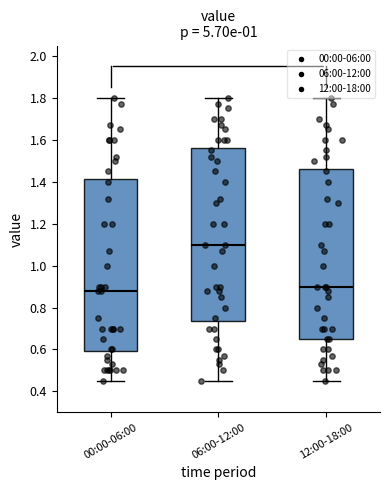

Reading left to right, read every box against the y-axis: the position of its median line, the range the box covers, and the ends of its whiskers. The values are not printed on the chart, so give them approximately, as read against the axis.

00:00-06:00: median 0.88, box 0.60 to 1.42, whiskers 0.46 to 1.80
06:00-12:00: median 1.10, box 0.74 to 1.56, whiskers 0.46 to 1.80
12:00-18:00: median 0.90, box 0.66 to 1.46, whiskers 0.46 to 1.80